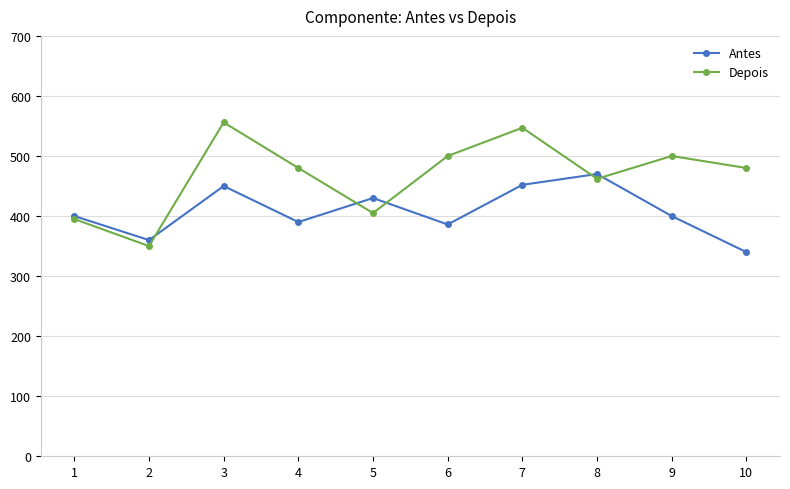

The value of Antes at 8 is 160. True or false?

False